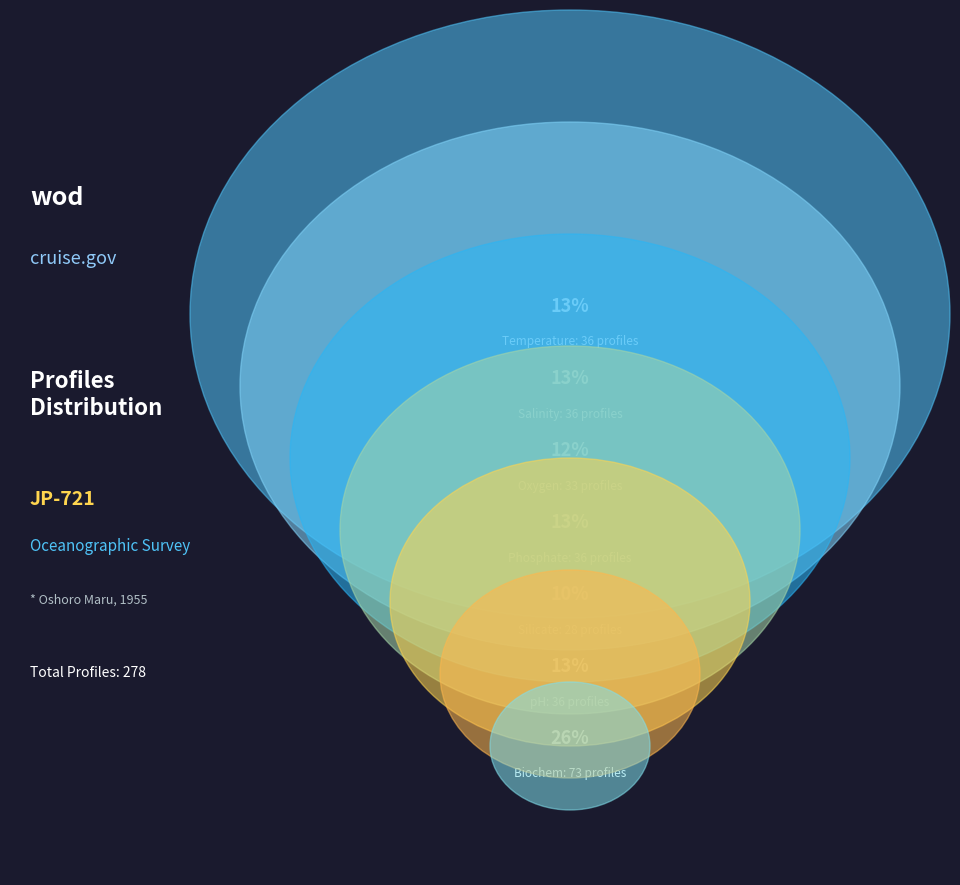

What percentage is the Temperature slice, to the nearest percent?

13%